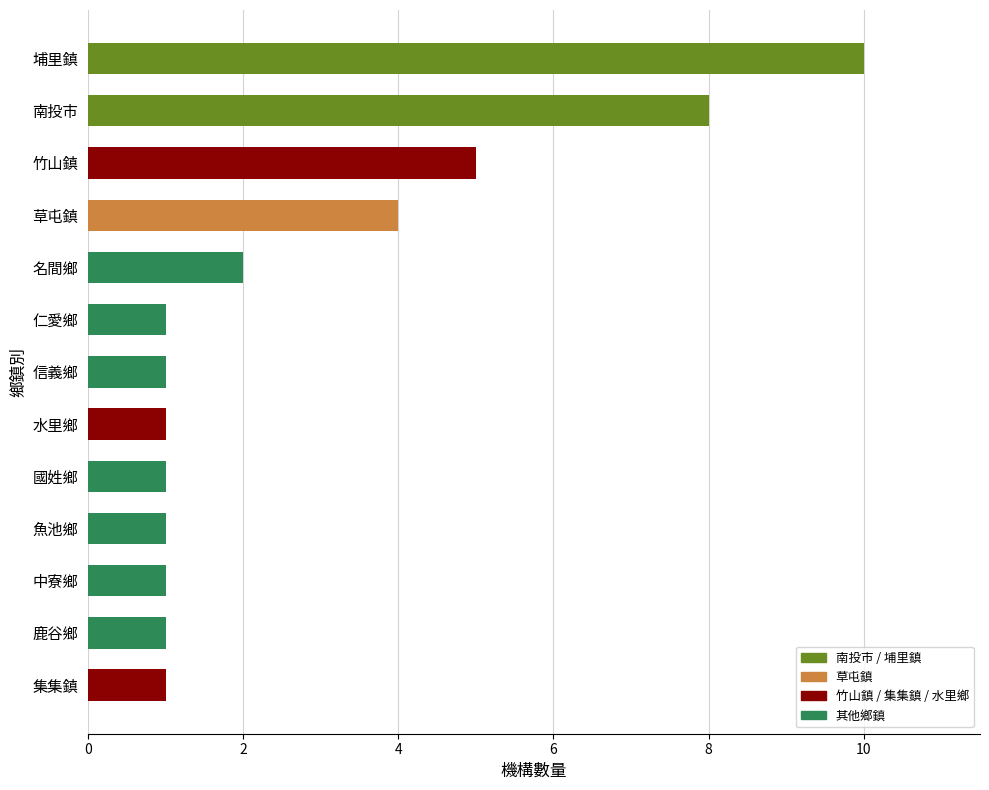

Read the value at 竹山鎮.

5